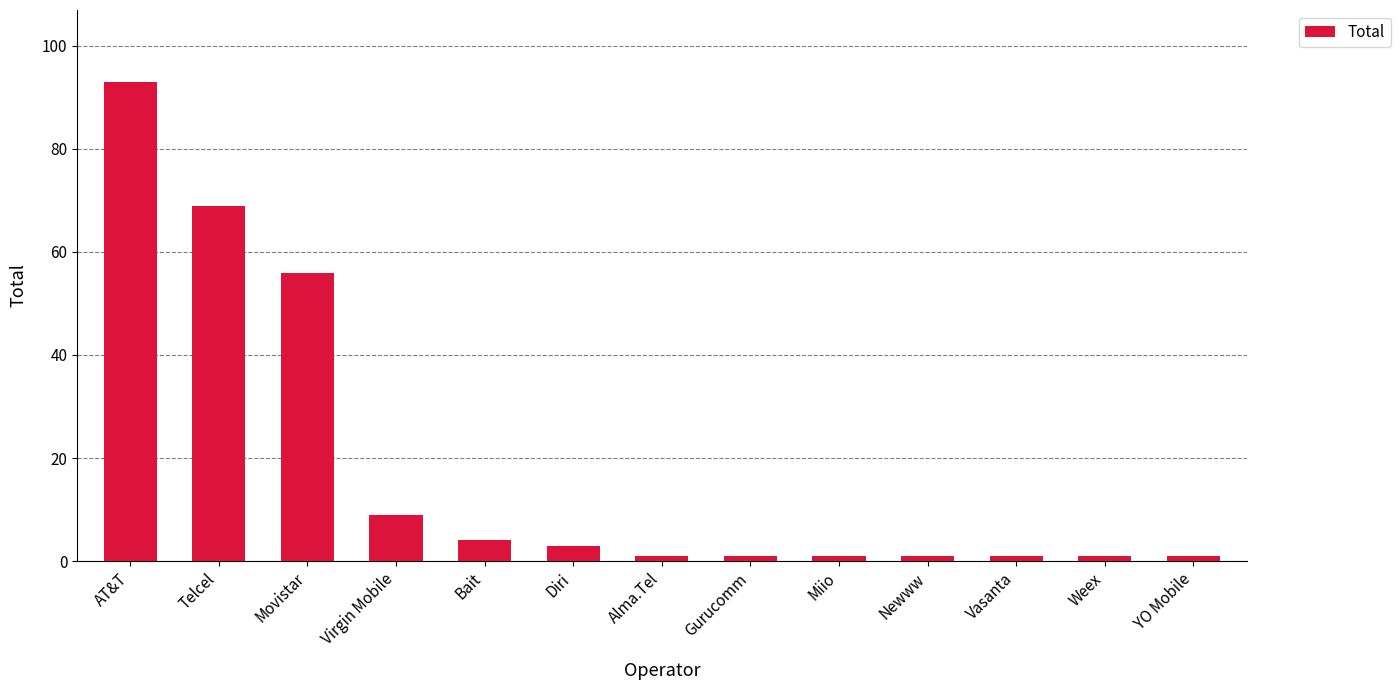

Which category has the highest value across all series?

AT&T